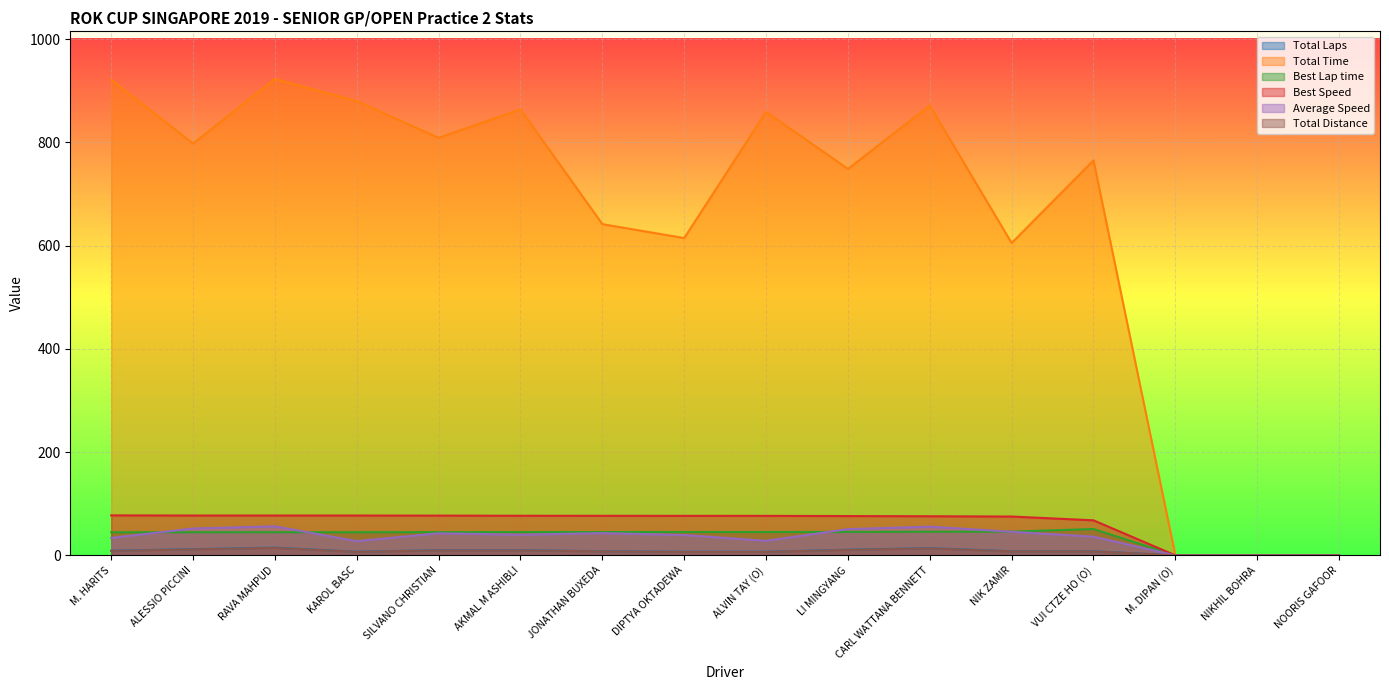

Reading left to right, what are all the values shown in this chart?

Total Laps: 9.0	12.0	15.0	7.0	10.0	10.0	8.0	7.0	7.0	11.0	14.0	8.0	8.0	0.0	0.0	0.0
Total Time: 921.3	797.6	922.6	879.8	808.6	863.8	641.5	614.5	858.9	748.4	871.2	605.0	765.0	0.0	0.0	0.0
Best Lap time: 44.6	44.8	44.8	44.8	44.9	45.1	45.1	45.2	45.2	45.4	45.6	46.0	50.9	0.0	0.0	0.0
Best Speed: 77.4	77.1	77.1	77.1	77.0	76.7	76.6	76.5	76.5	76.1	75.7	75.2	67.8	0.0	0.0	0.0
Average Speed: 33.8	52.0	56.2	27.5	42.7	40.0	43.1	39.4	28.2	50.8	55.5	45.7	36.1	0.0	0.0	0.0
Total Distance: 8.6	11.5	14.4	6.7	9.6	9.6	7.7	6.7	6.7	10.6	13.4	7.7	7.7	0.0	0.0	0.0